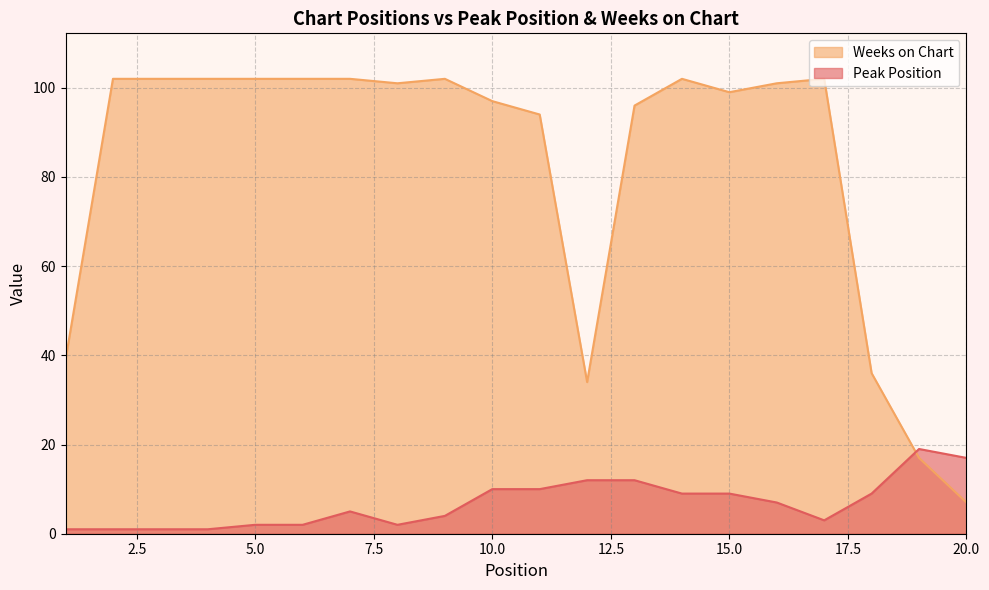

Between which two adjacent categories do Weeks on Chart and Peak Position first intersect?

18 and 19